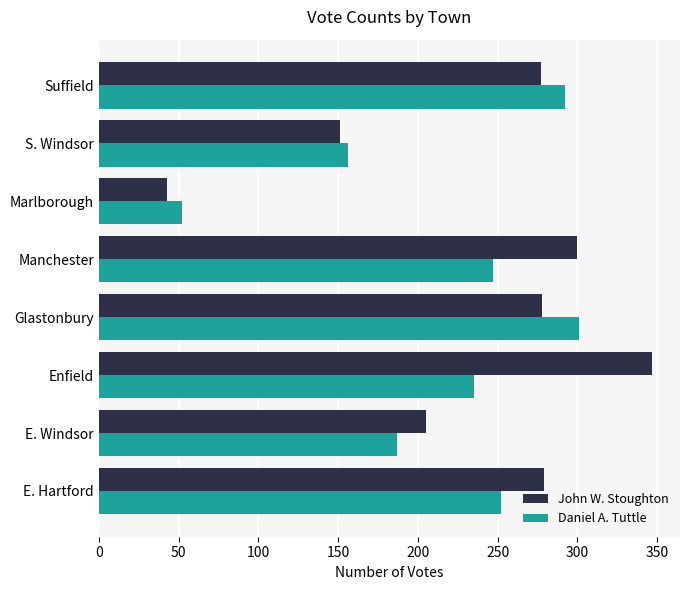

Is it true that Daniel A. Tuttle equals 161 at Suffield?

False